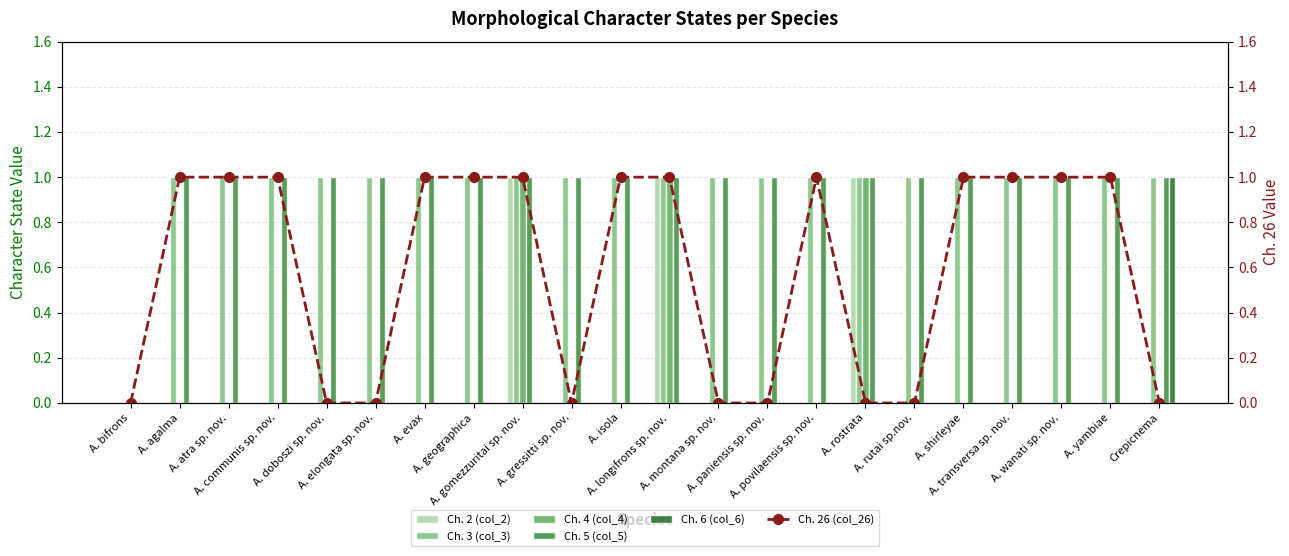

What is the maximum value for Ch. 26 (col_26)?

1